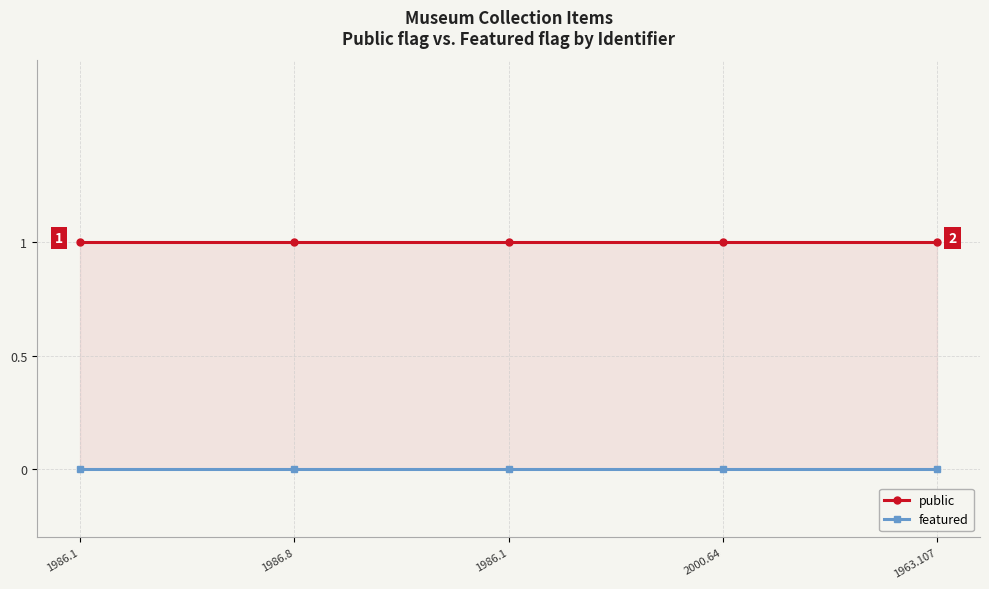

Does the chart display data point markers on the line(s)?

Yes